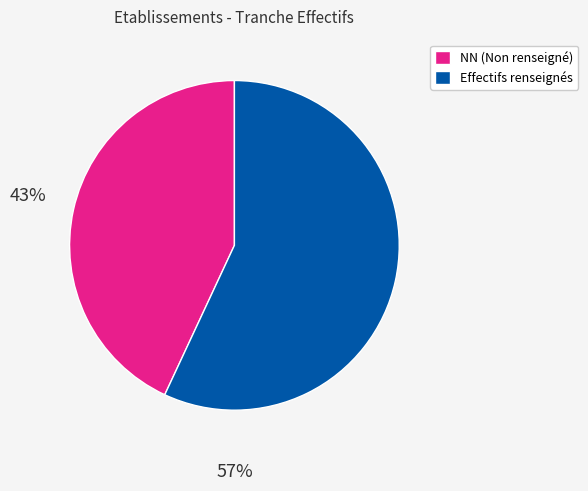

Rank the categories by value from highest to lowest.

Effectifs renseignés, NN (Non renseigné)